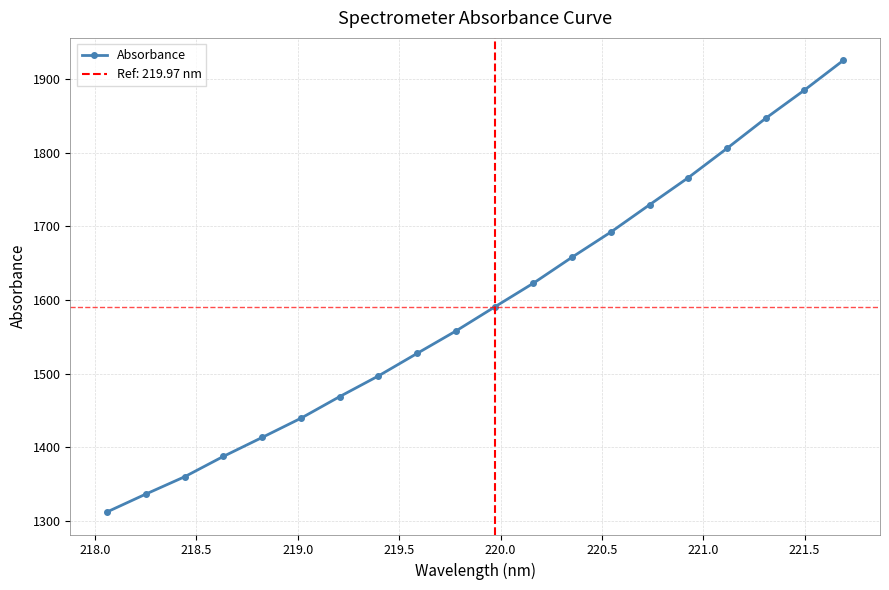

Reading left to right, what are all the values shown in this chart?

1312.6	1336.8	1360.3	1387.9	1413.6	1439.6	1469.0	1497.0	1527.6	1558.0	1590.6	1622.8	1658.1	1692.2	1729.2	1766.0	1805.7	1846.5	1884.7	1924.9